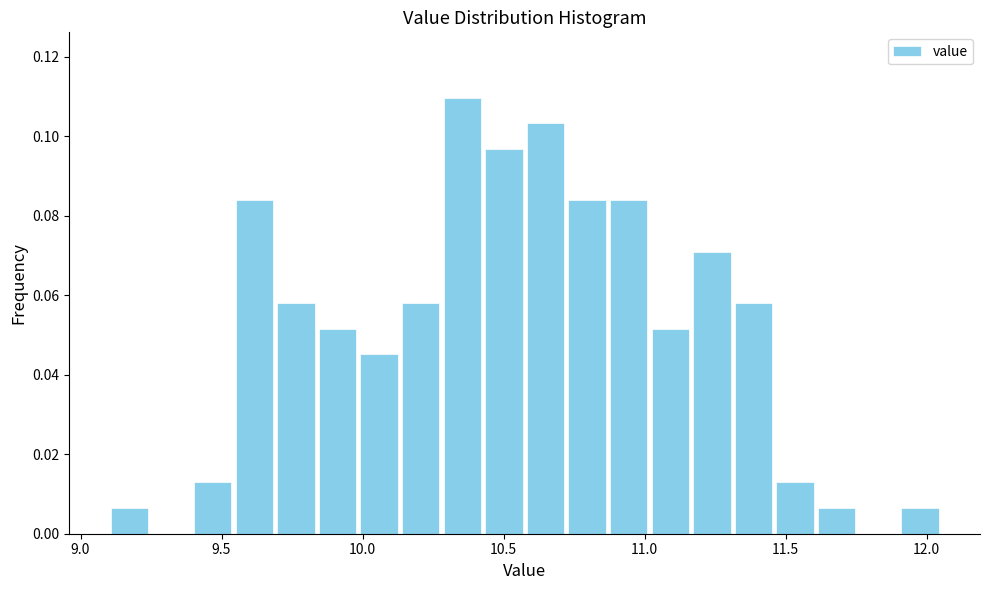

Around what value on the x-axis is the tallest bar? Give the approximate position of its centre, as read against the axis.

10.35